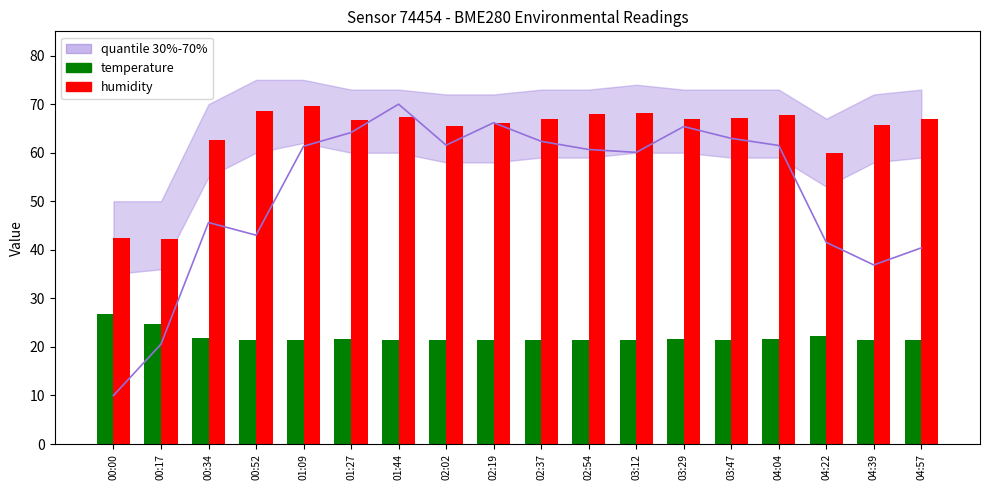

At how many categories does at least one series exceed 52?

16